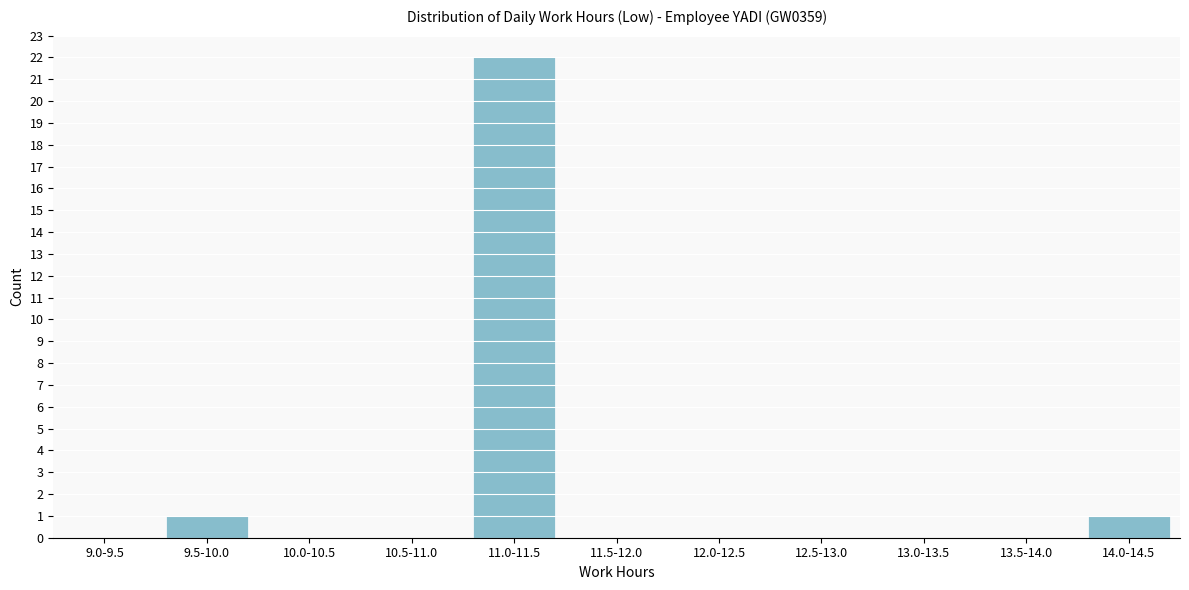

Reading left to right, list all the values displayed in this chart.

9.0-9.5=0	9.5-10.0=1	10.0-10.5=0	10.5-11.0=0	11.0-11.5=22	11.5-12.0=0	12.0-12.5=0	12.5-13.0=0	13.0-13.5=0	13.5-14.0=0	14.0-14.5=1